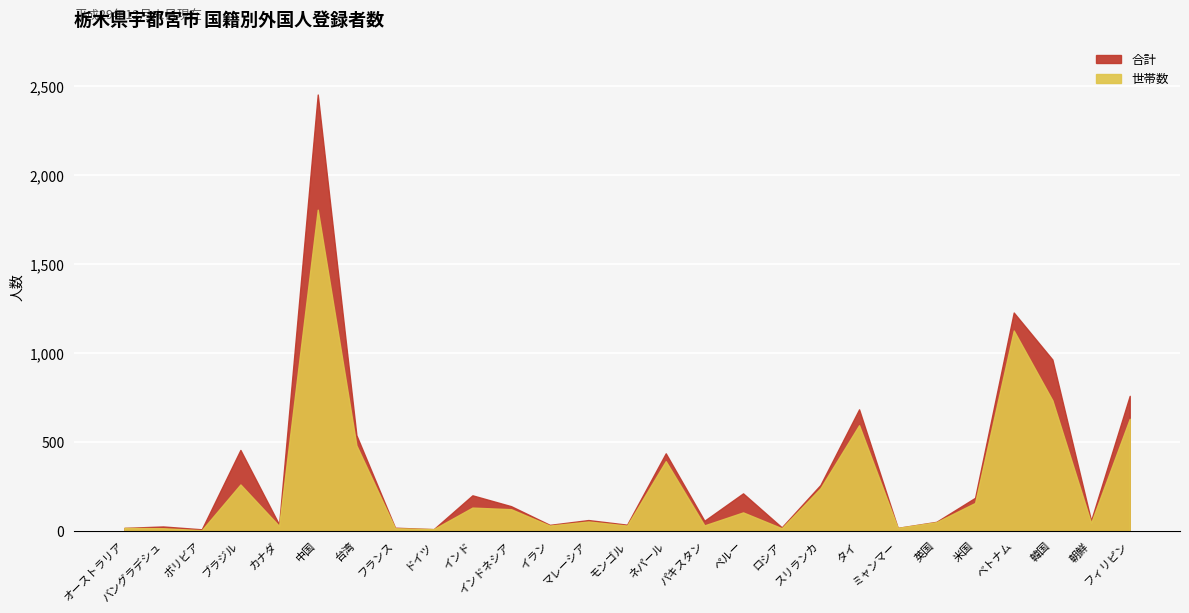

True or false: 合計 has more than 1 interior local peaks.

True